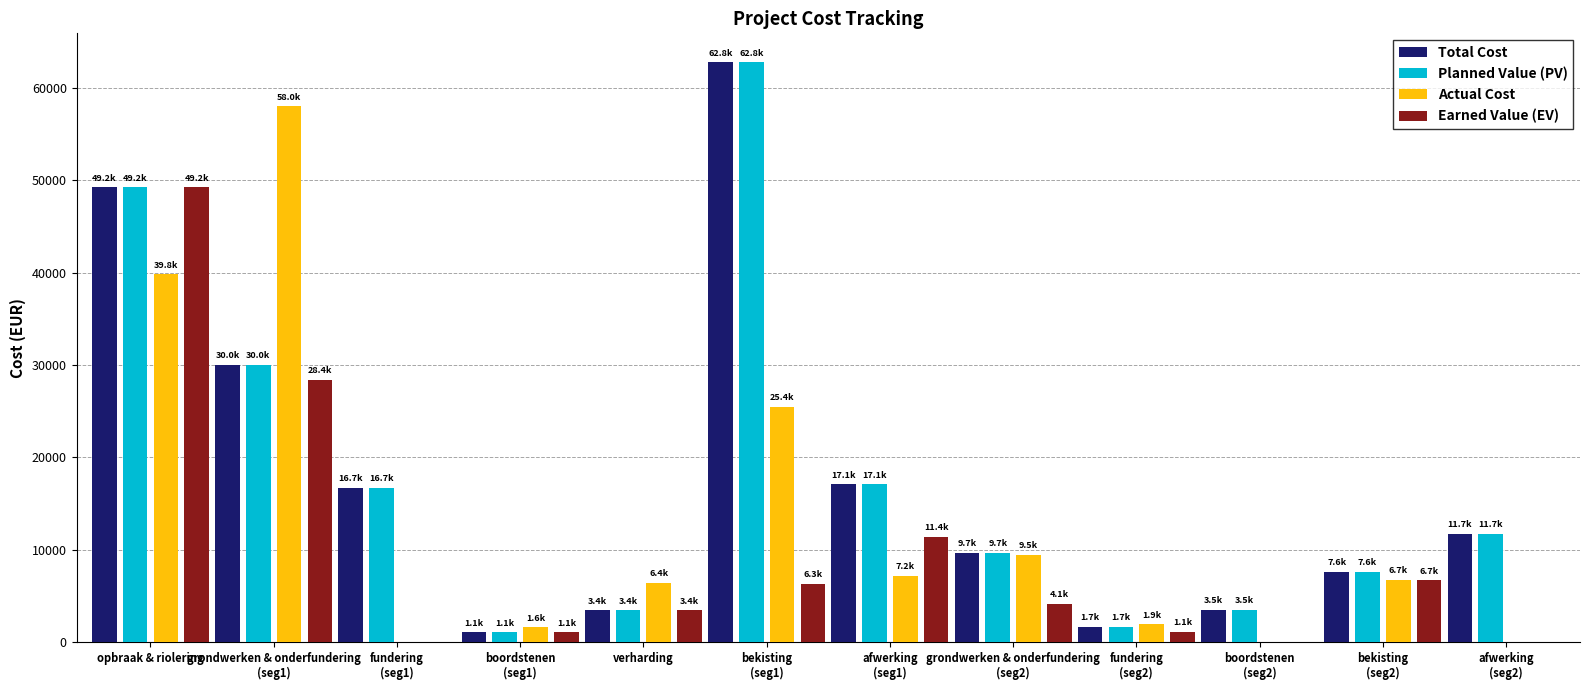

At which label is Earned Value (EV) closest to 24615?

grondwerken & onderfundering
(seg1)